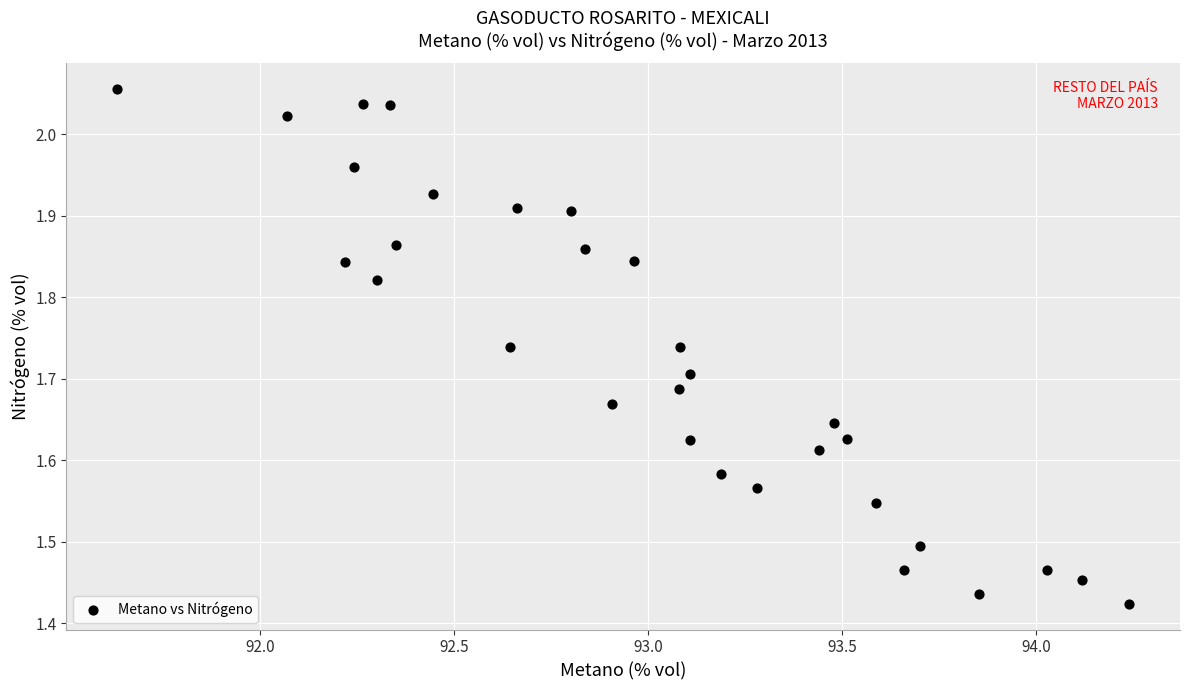

What is the range of X values (max minus min)?

2.6